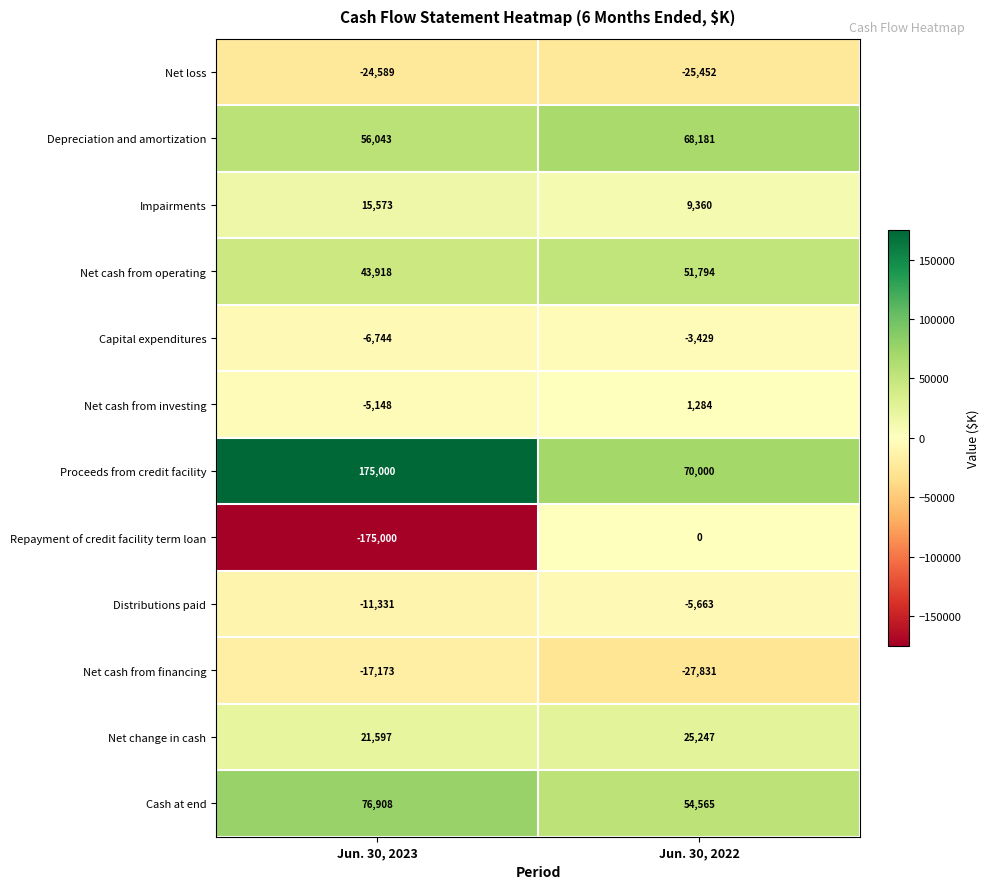

What is the difference between the Net loss values at Jun. 30, 2023 and Jun. 30, 2022?

863